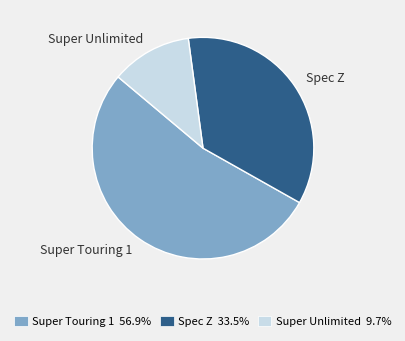

Is the sum of Super Unlimited and Spec Z greater than half?

No